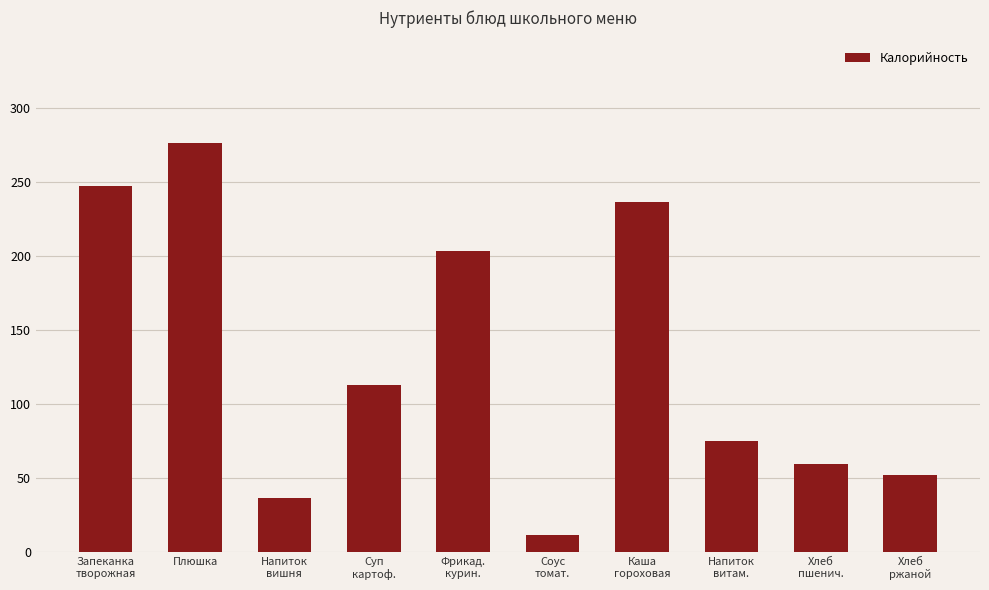

What is the ratio of the value at Суп
картоф. to the value at Каша
гороховая?

0.5